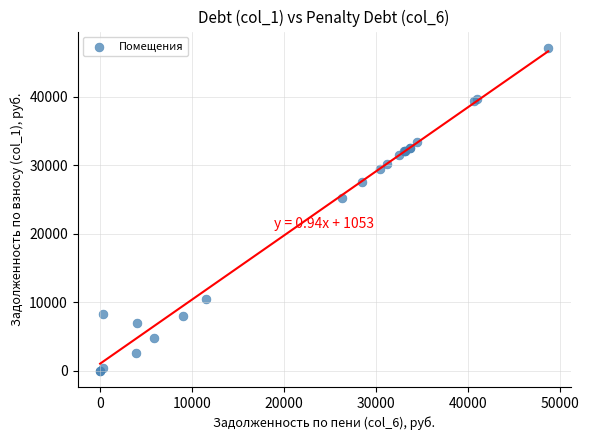

What Y value in the scatter plot is closest to 23596?

25314.6